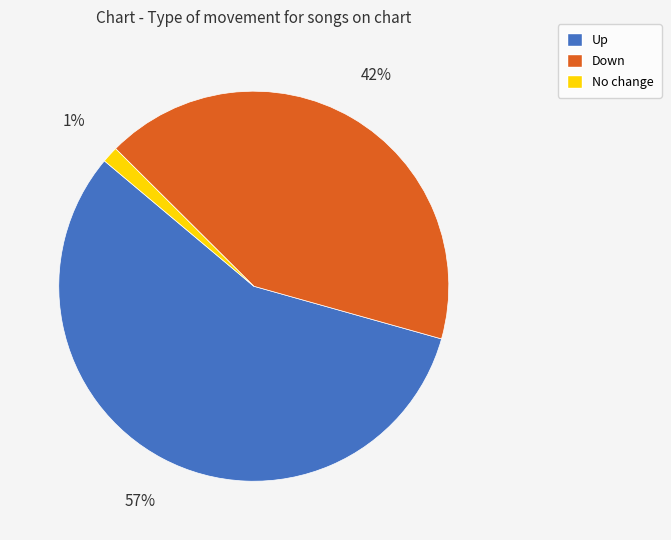

To the nearest percent, what is the average slice percentage?

33%